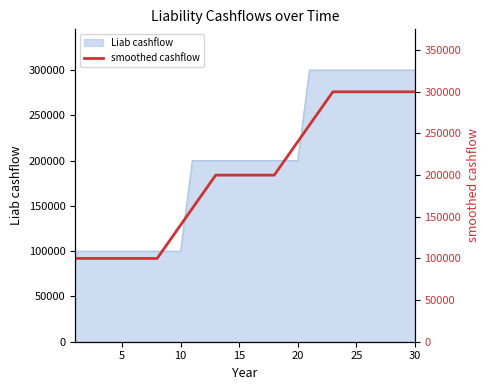

How many lines are shown in the chart?

1